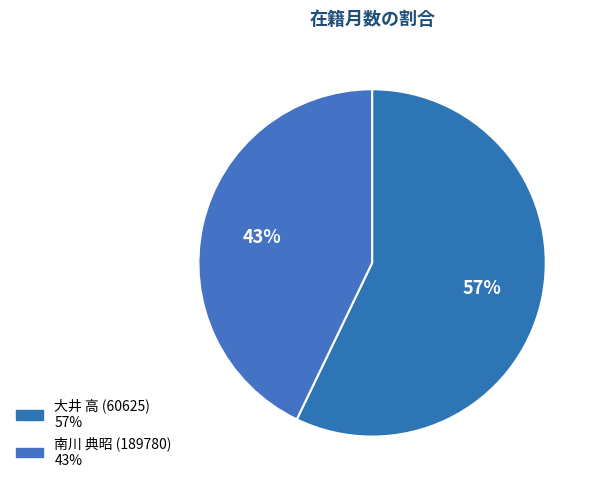

Which slice is the largest?

大井 高 (60625)